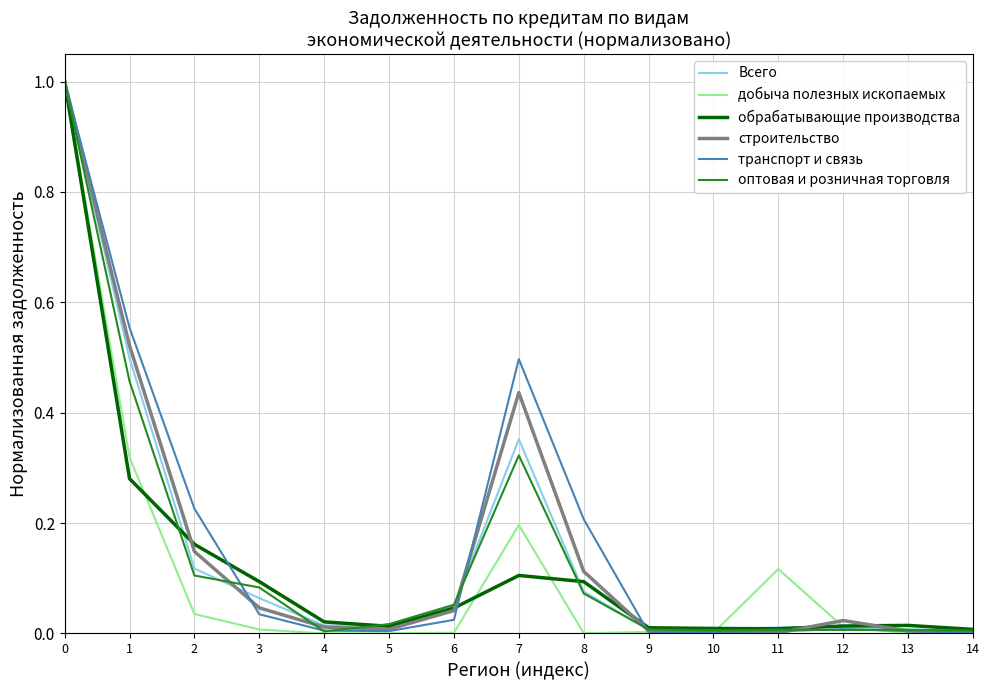

How many lines are shown in the chart?

6